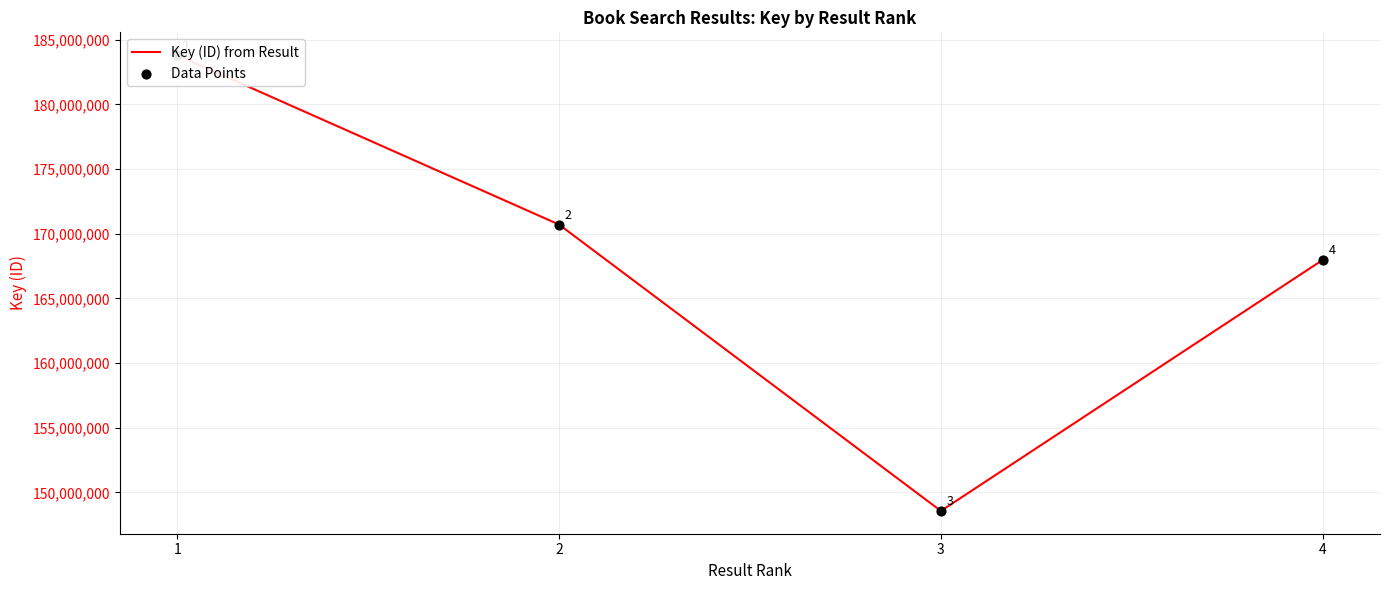

Which series contains the lowest Y value?

Key (ID) from Result